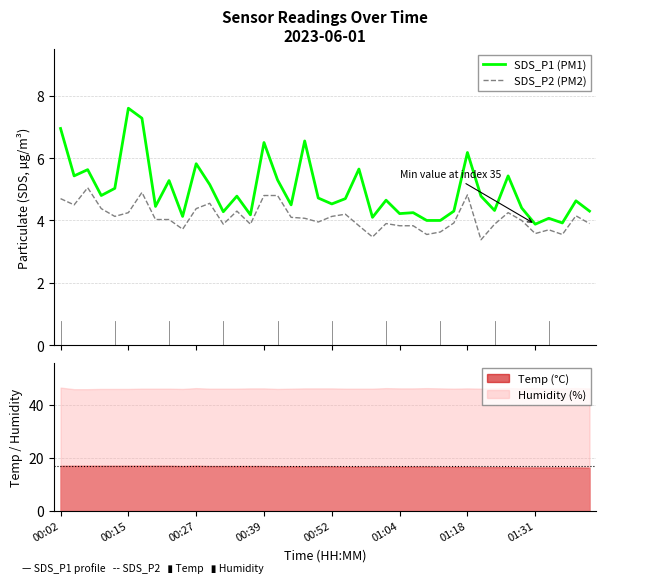

At which label is SDS_P2 (PM2) closest to 4?

34